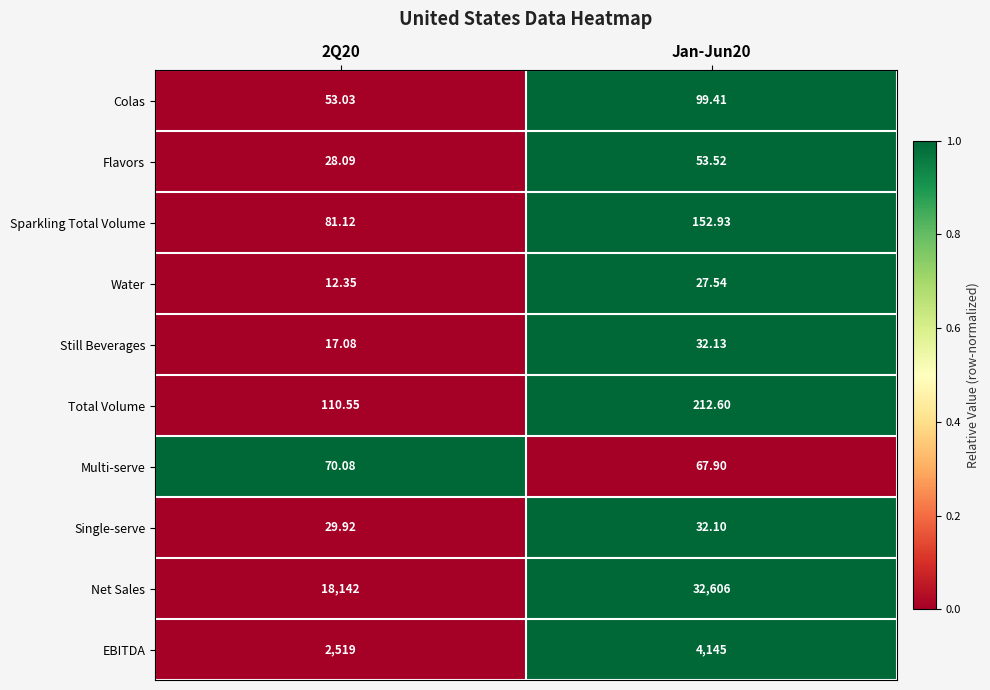

Is the value of Colas at Jan-Jun20 greater than the value of Sparkling Total Volume at 2Q20?

Yes